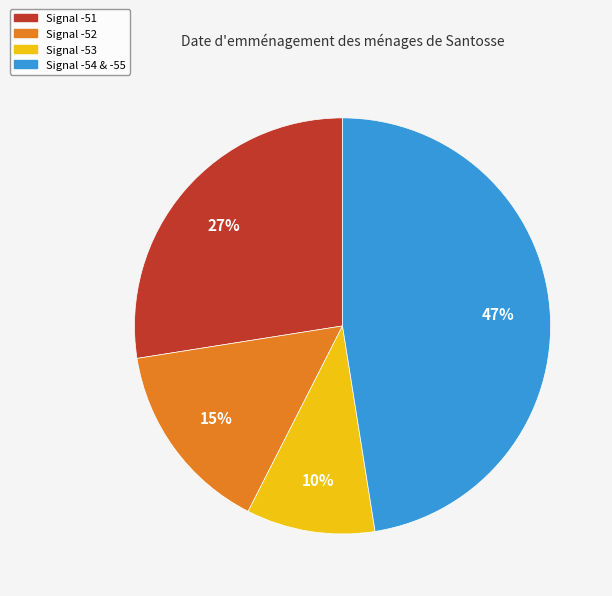

How many segments does this pie chart have?

4